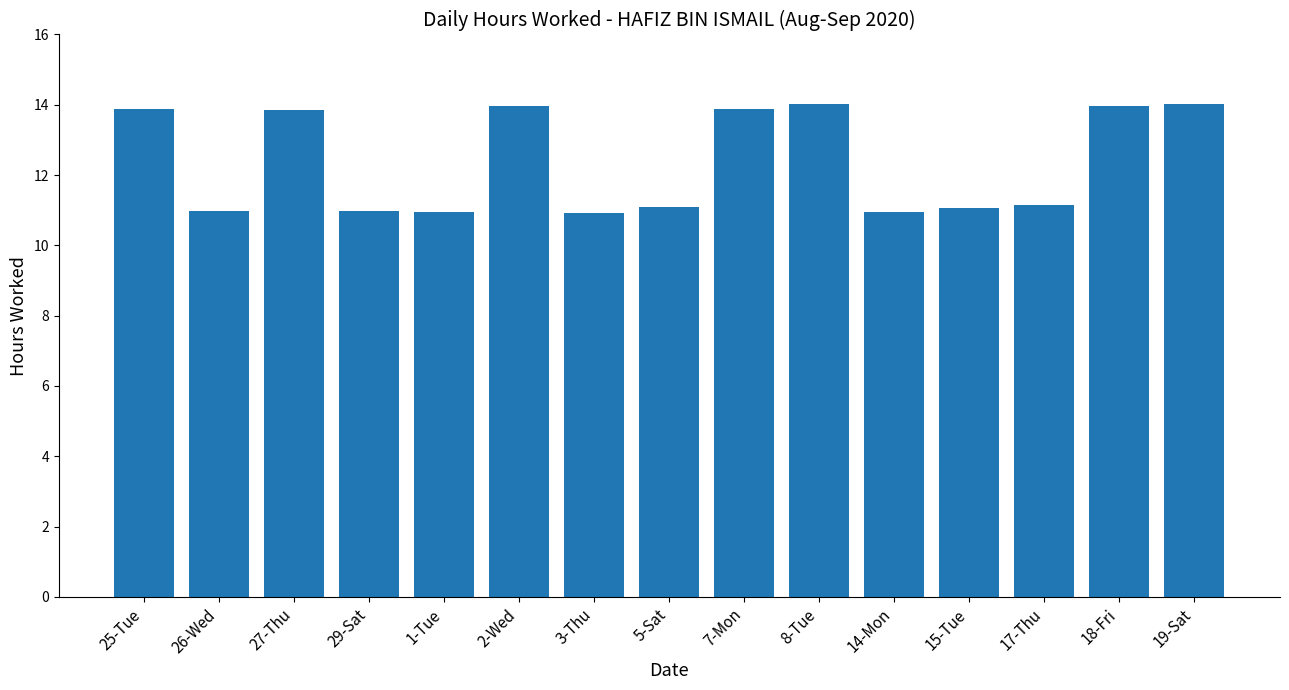

How many distinct data groups are displayed?

1